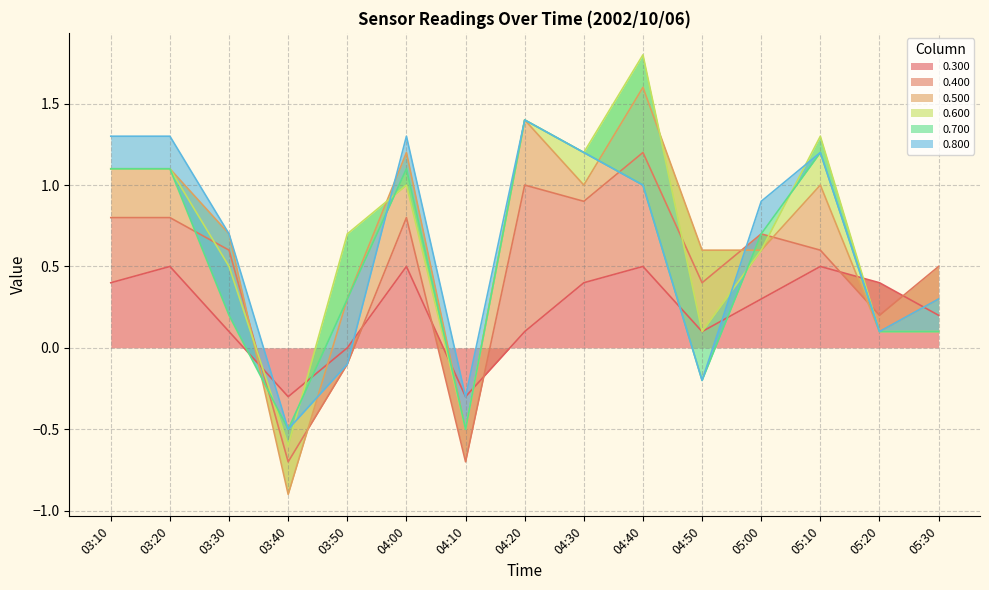

What is the maximum value for 0.300?

0.5